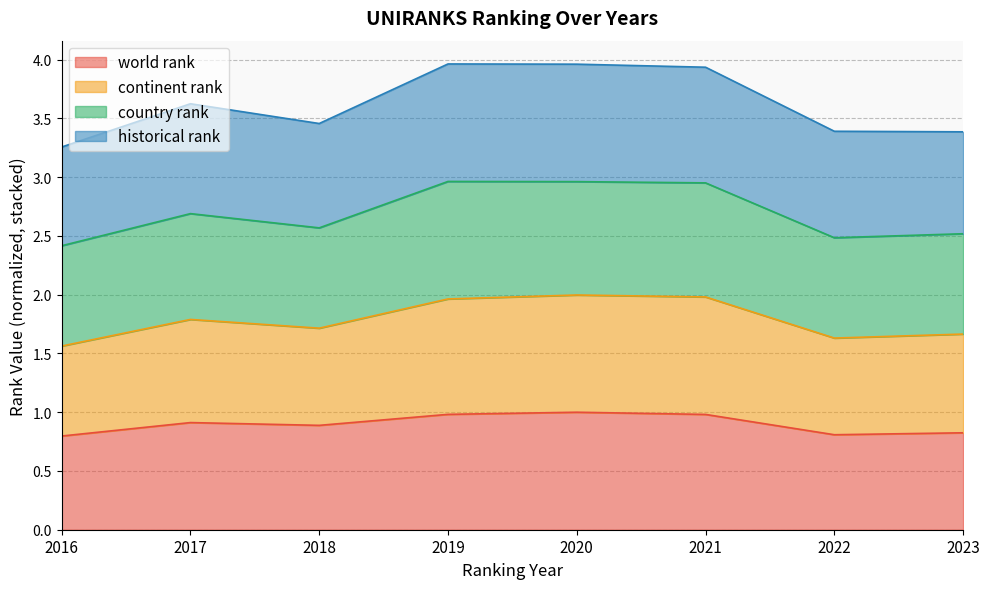

What is the total value across all series at 2020?

4.0